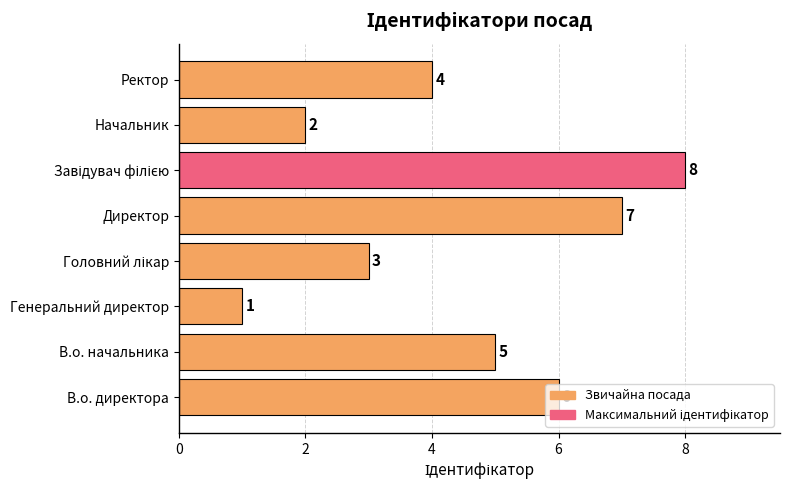

Between Ректор and В.о. директора, which is larger?

В.о. директора